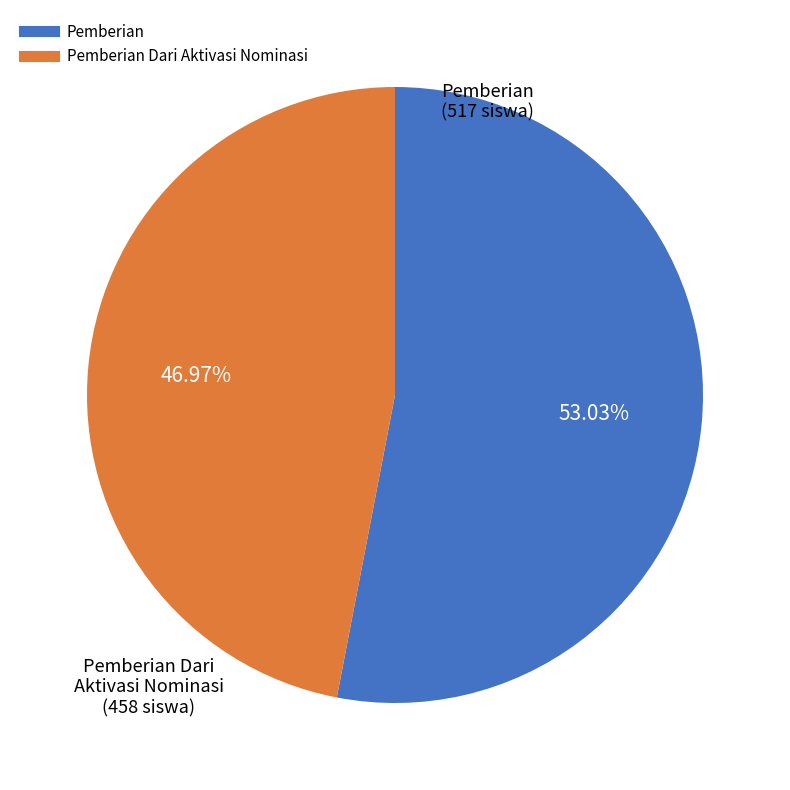

Count the number of slices in the pie.

2